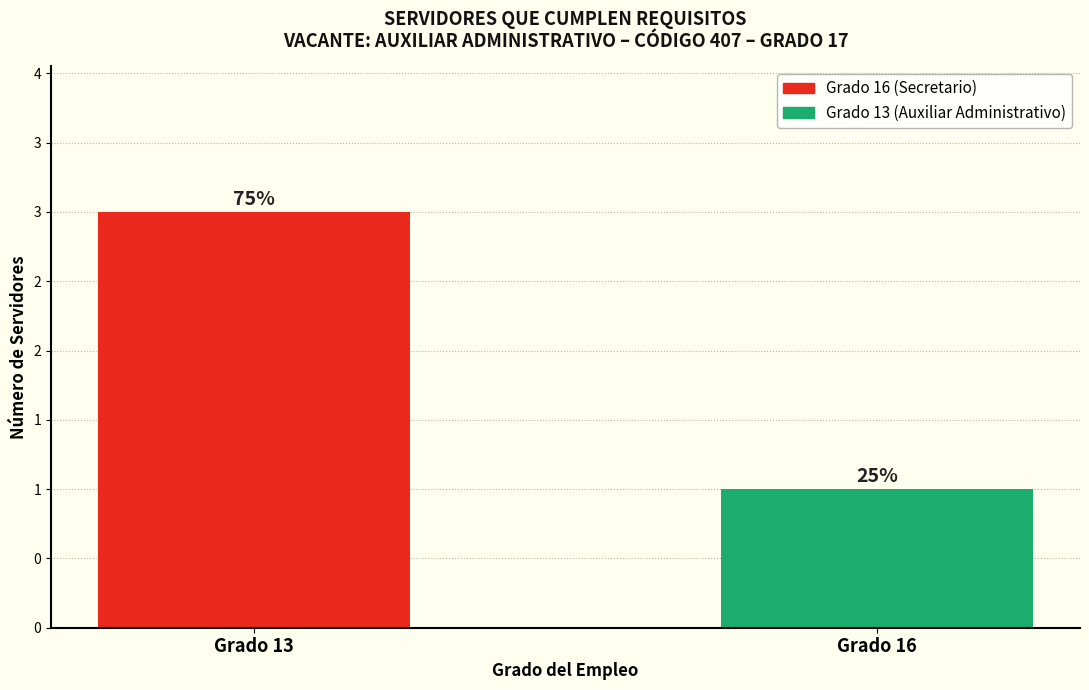

List the labels in order of value, largest first.

Grado 13, Grado 16